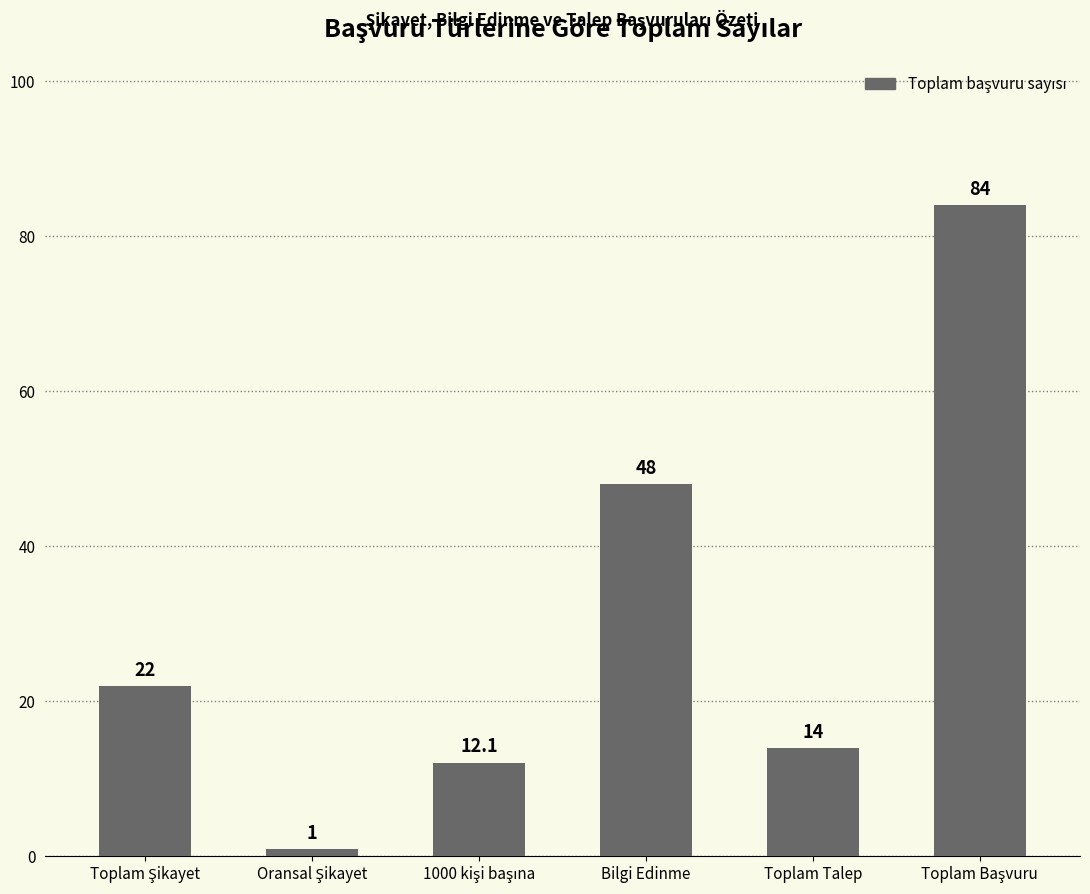

What is the sum of all values?

181.1